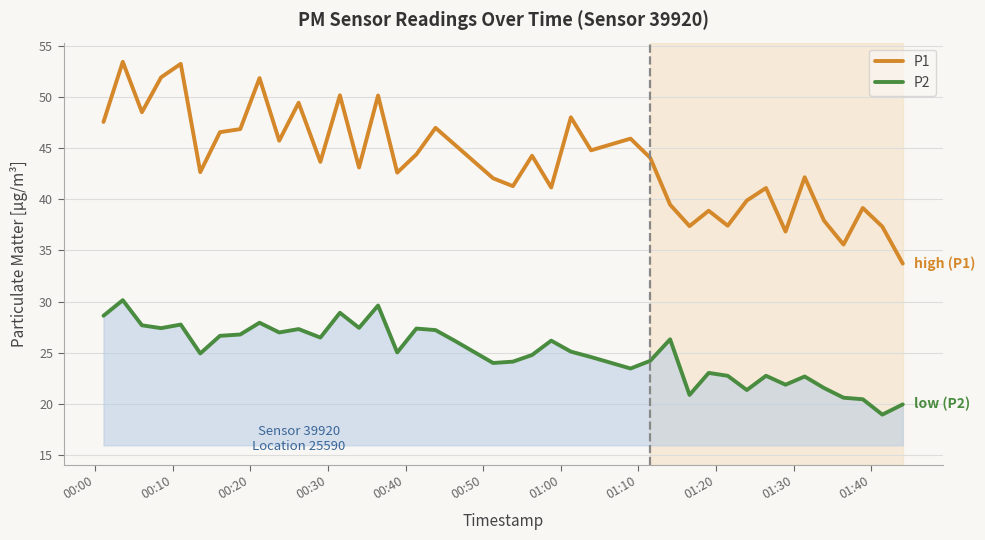

What is the difference between the maximum and minimum values in the P1 series?

19.7